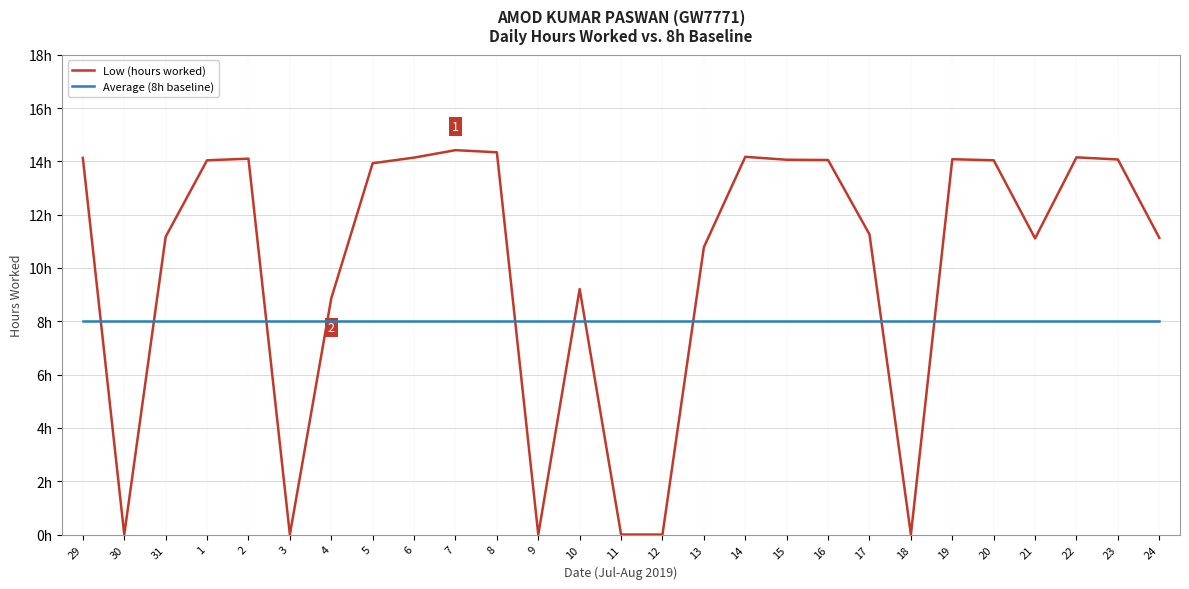

What is the greatest value displayed?

14.4